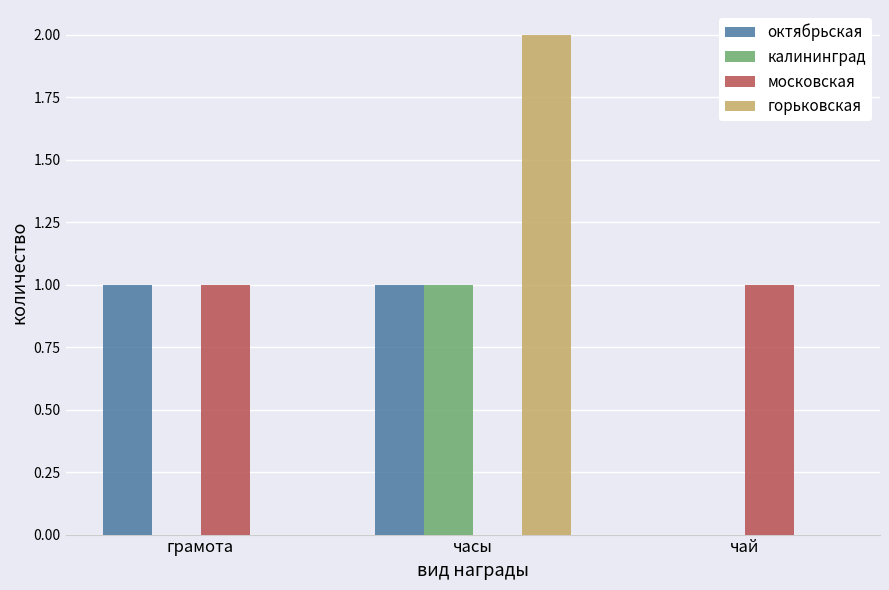

Which series has the widest spread of values?

горьковская